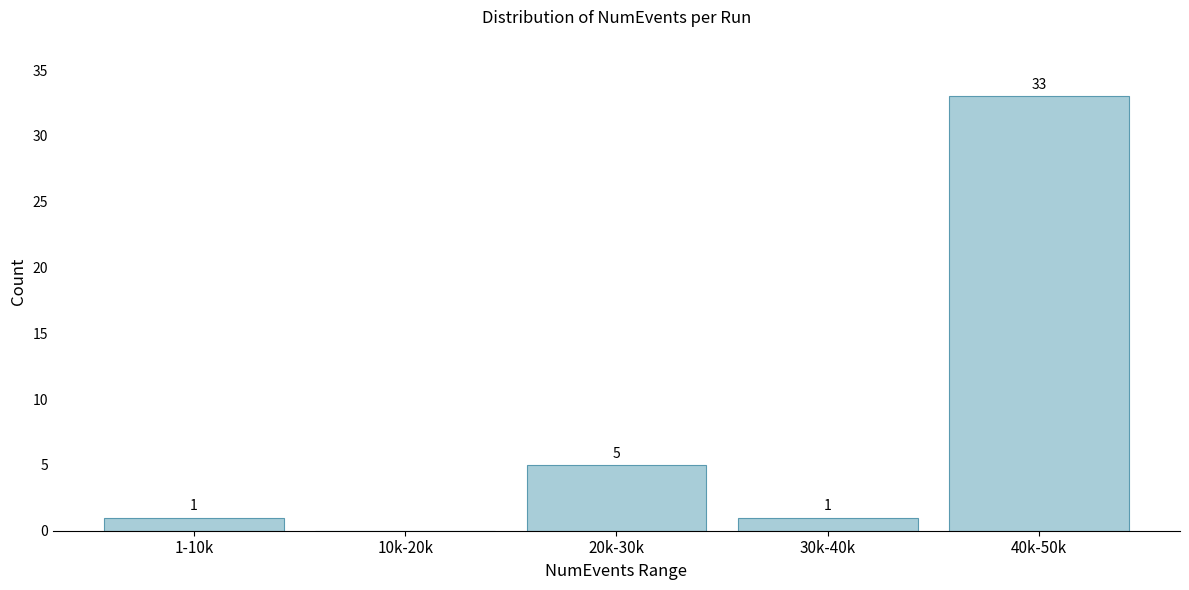

Reading right to left, extract all data points from this chart.

40k-50k=33	30k-40k=1	20k-30k=5	10k-20k=0	1-10k=1